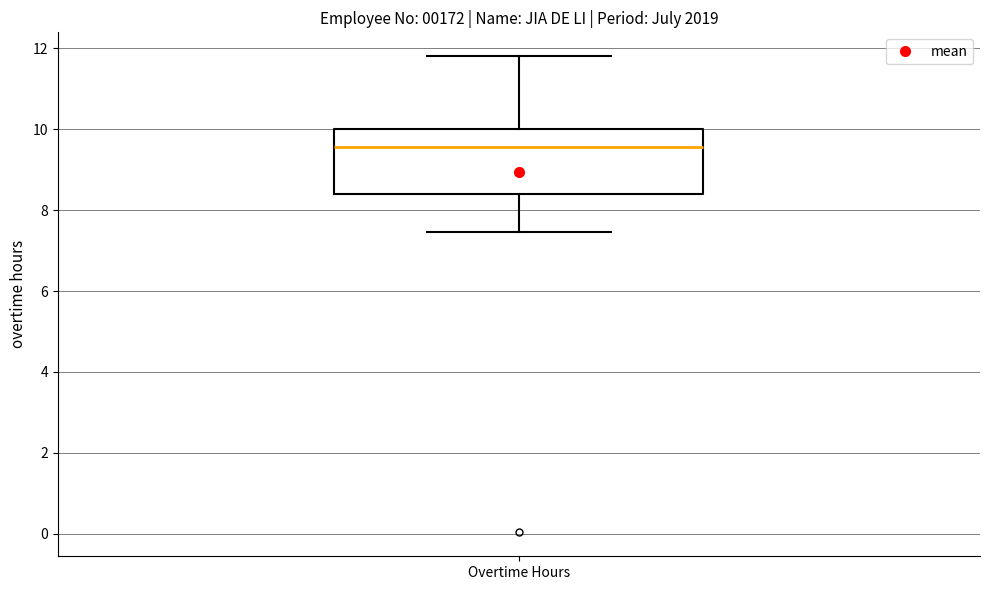

Transcribe this box plot: give where the median line is, the range the box spans, and where the two whiskers end, as read against the y-axis. The values are not printed on the chart, so give them approximately, as read against the axis.

median 9.6, box 8.4 to 10.0, whiskers 7.4 to 11.8